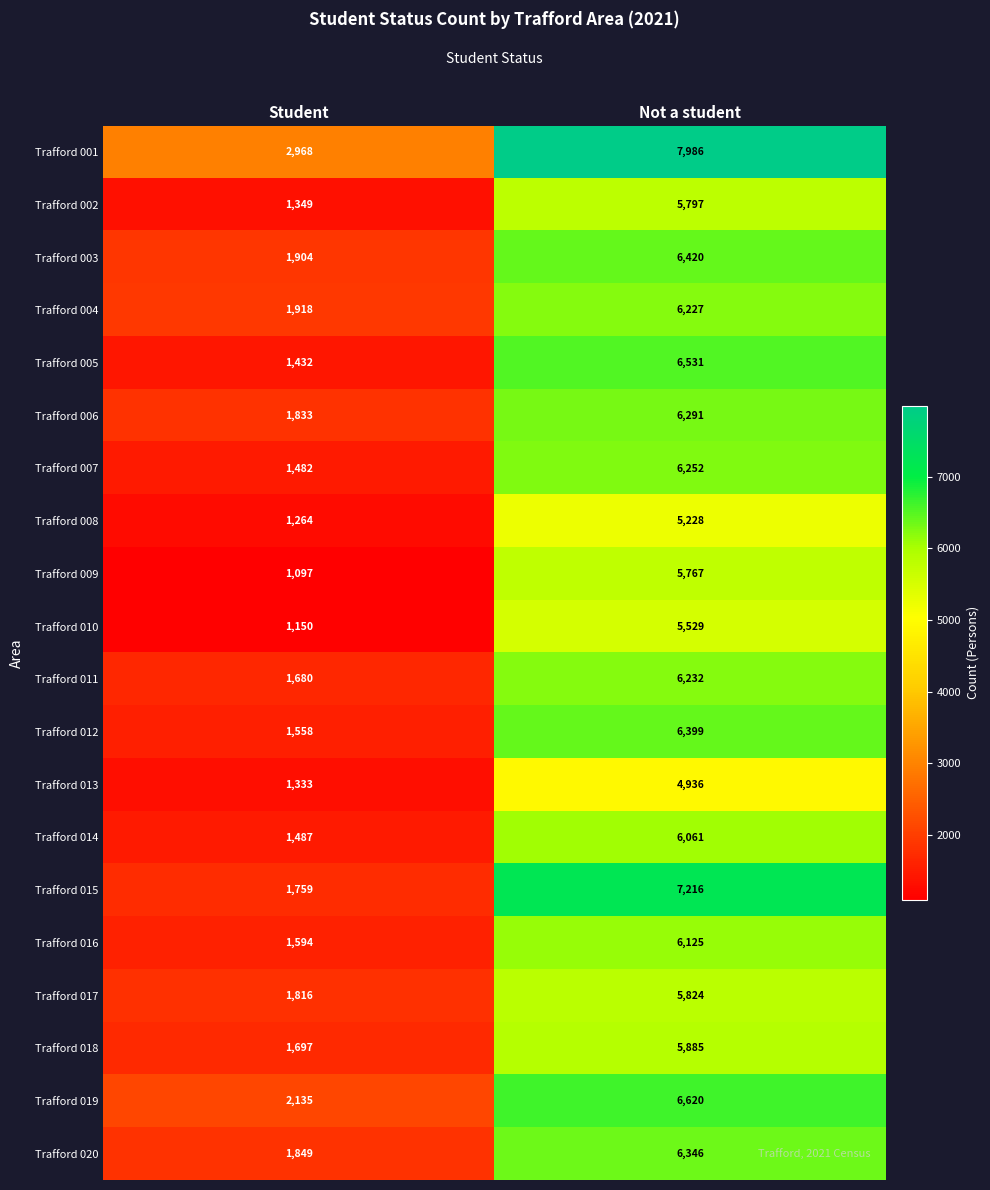

At Not a student, list the series in order from largest to smallest.

Trafford 001, Trafford 015, Trafford 019, Trafford 005, Trafford 003, Trafford 012, Trafford 020, Trafford 006, Trafford 007, Trafford 011, Trafford 004, Trafford 016, Trafford 014, Trafford 018, Trafford 017, Trafford 002, Trafford 009, Trafford 010, Trafford 008, Trafford 013